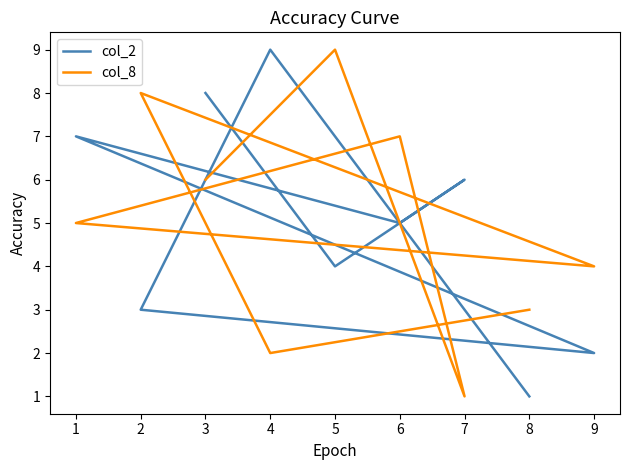

What is the lowest value of the col_2 series?

1